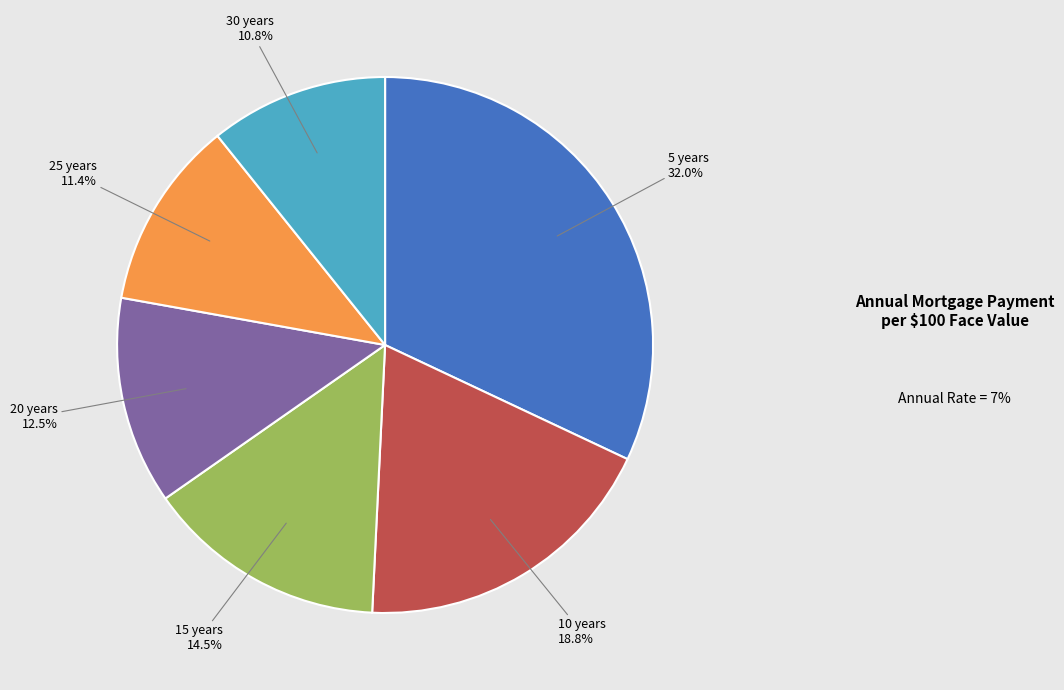

How many slices are in this pie chart?

6